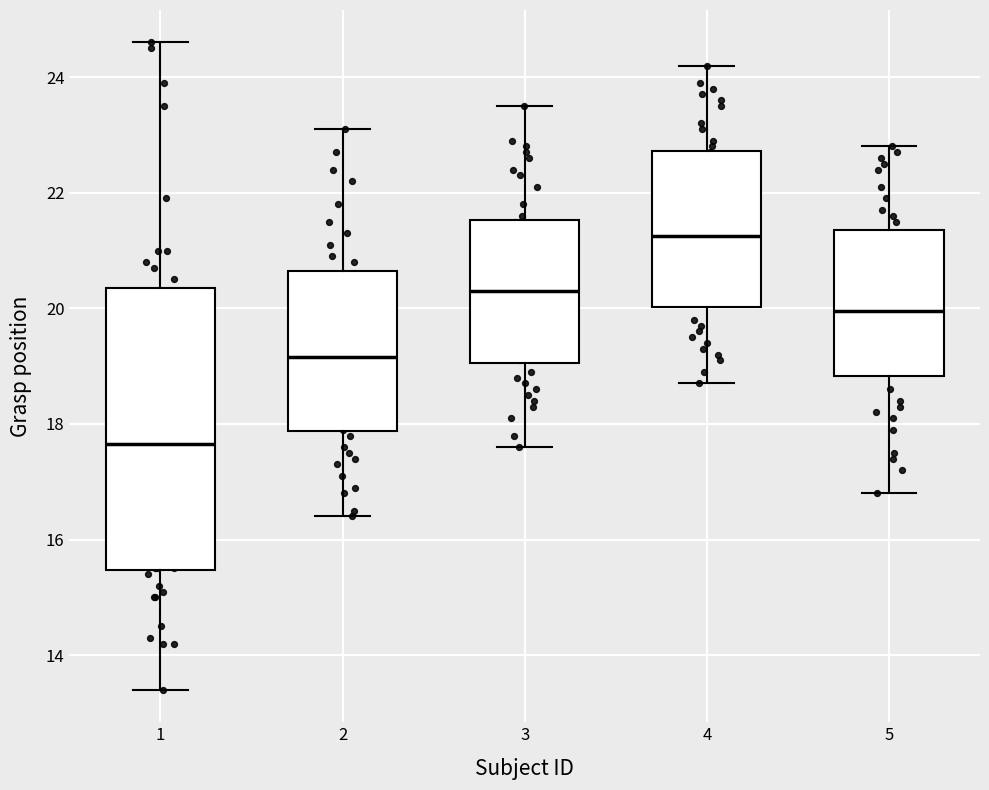

Reading left to right, transcribe this box plot: for each box, give where its median line is, the range the box spans, and where its two whiskers end, as read against the y-axis. The values are not printed on the chart, so give them approximately, as read against the axis.

1: median 17.6, box 15.4 to 20.4, whiskers 13.4 to 24.6
2: median 19.2, box 17.8 to 20.6, whiskers 16.4 to 23.2
3: median 20.4, box 19.0 to 21.6, whiskers 17.6 to 23.6
4: median 21.2, box 20.0 to 22.8, whiskers 18.8 to 24.2
5: median 20.0, box 18.8 to 21.4, whiskers 16.8 to 22.8